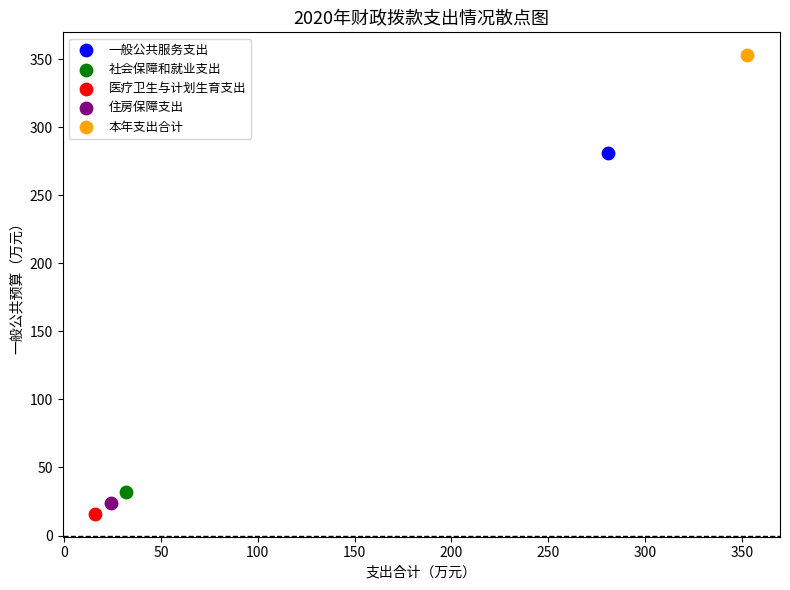

Which series contains the highest Y value?

本年支出合计